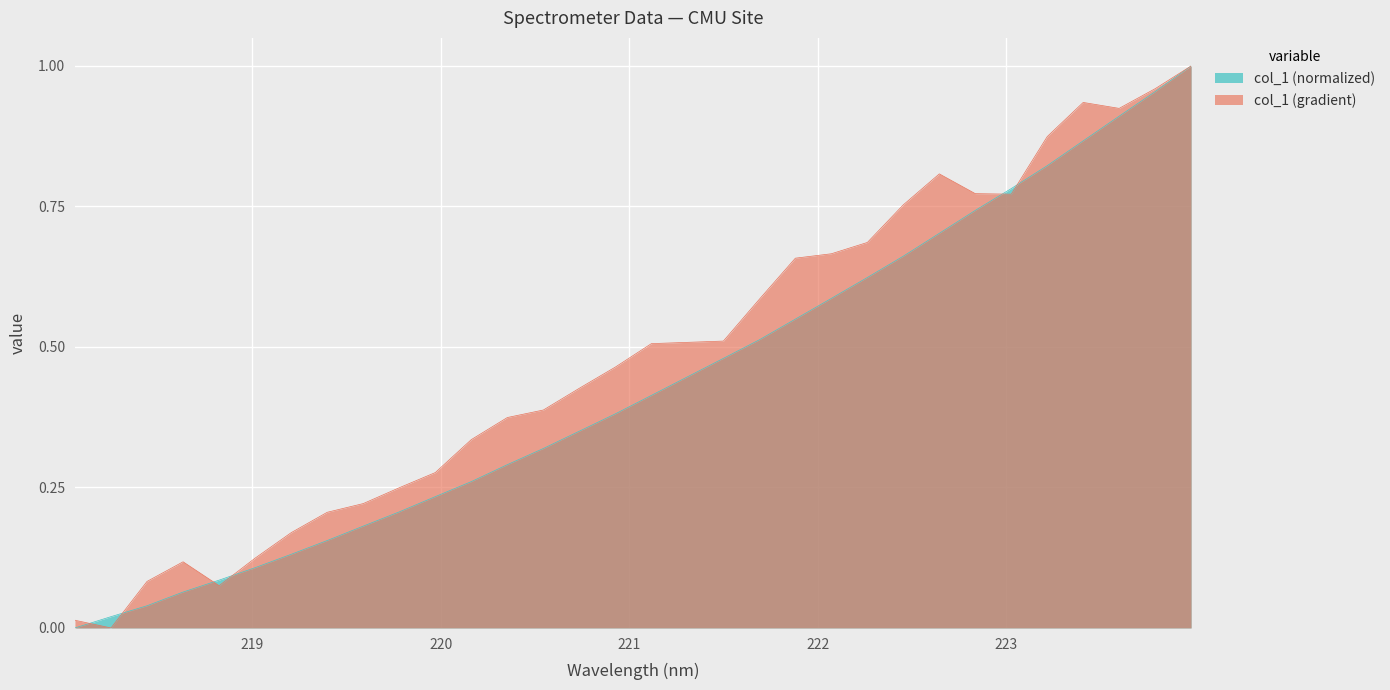

Which series has the largest total across all categories?

col_1 (gradient)